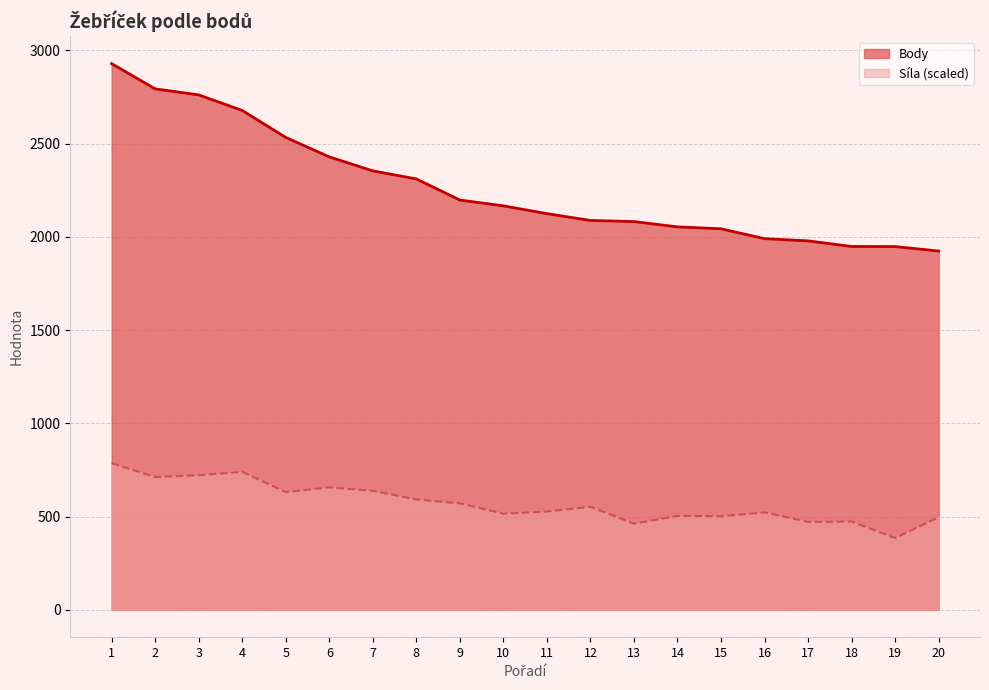

At how many categories does at least one series exceed 2208?

8